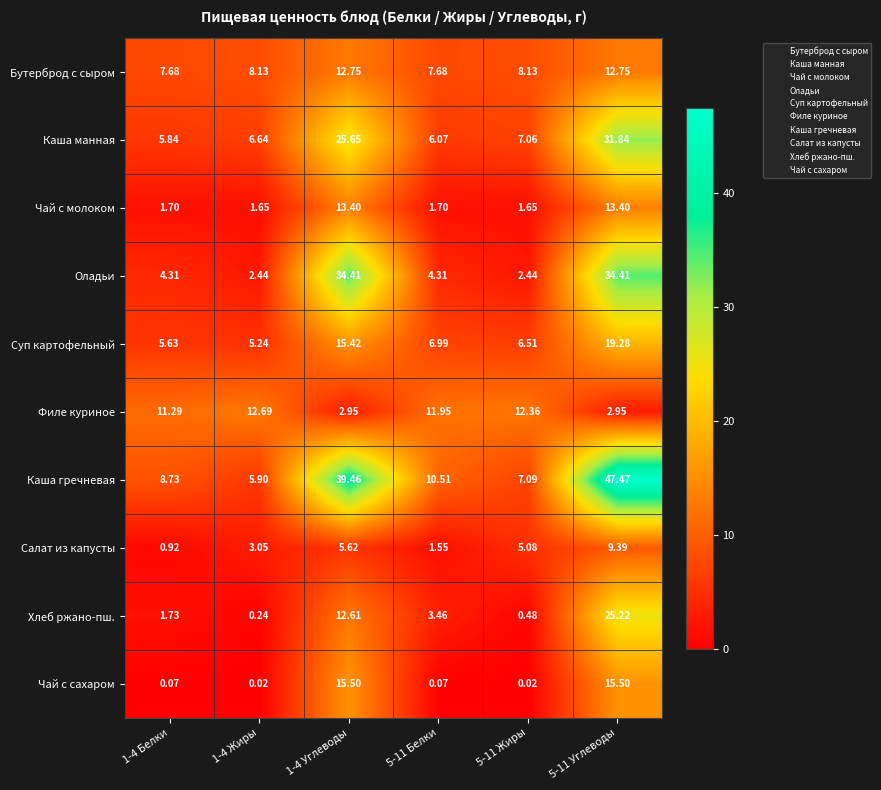

How many data points in Каша манная are less than 7?

3